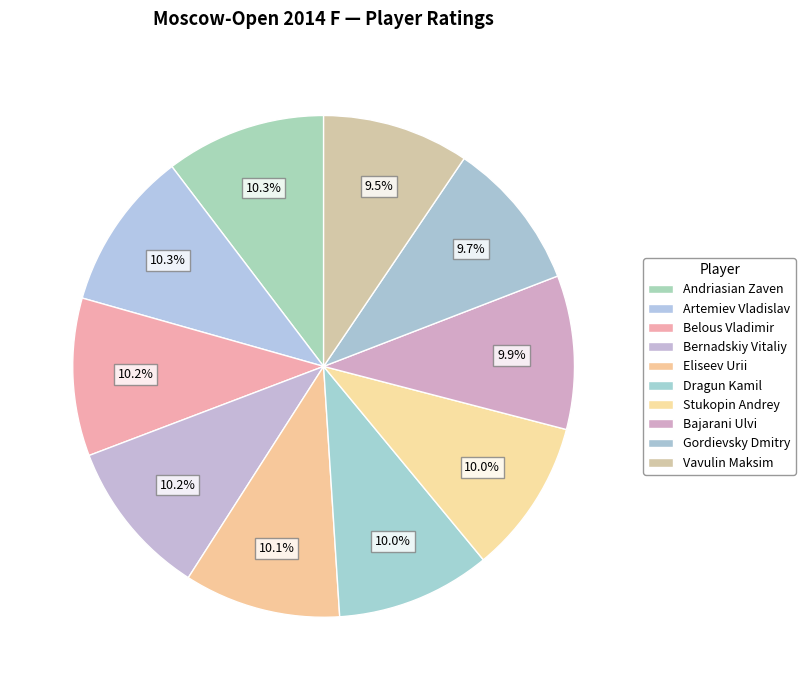

Does Dragun Kamil account for over 50% of the chart?

No